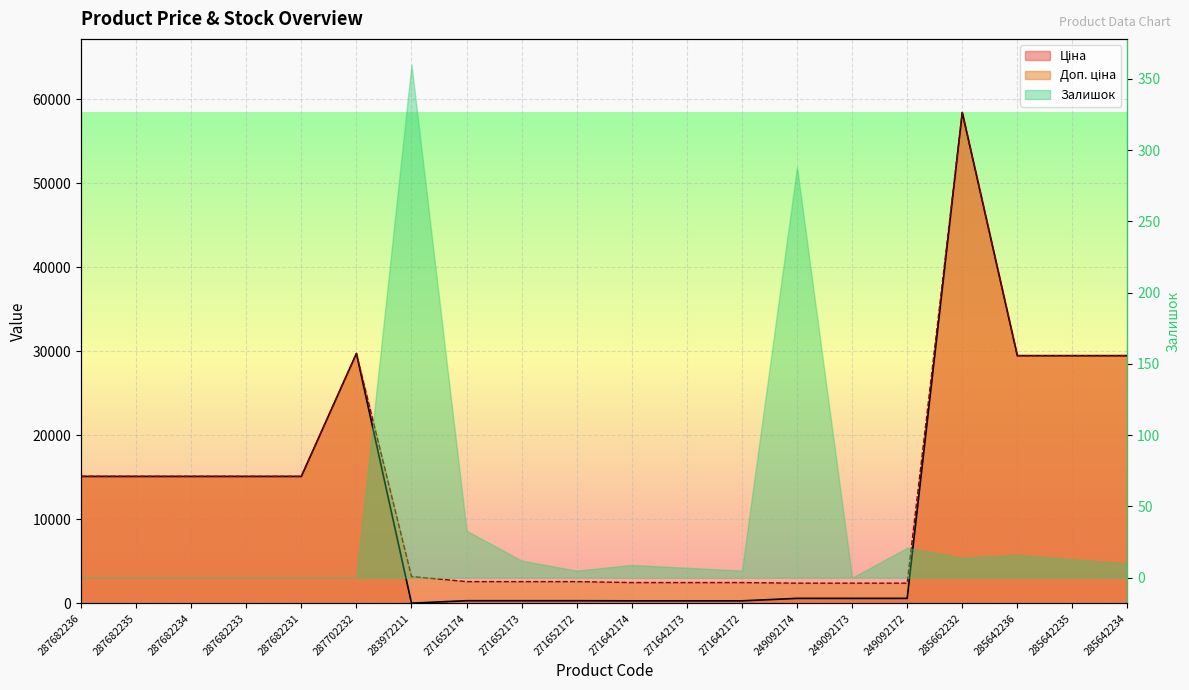

What is the maximum value shown in the chart?

58426.5